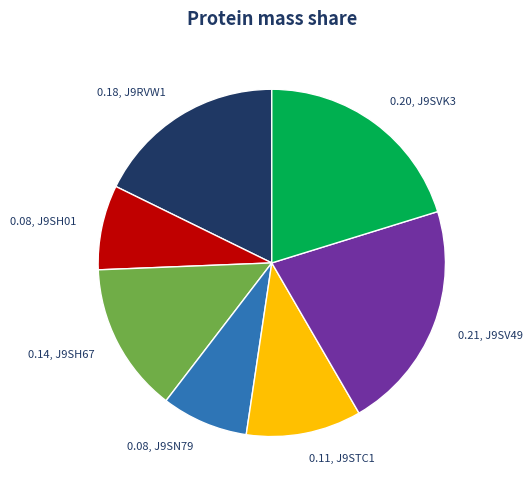

Does any single category account for the majority?

No